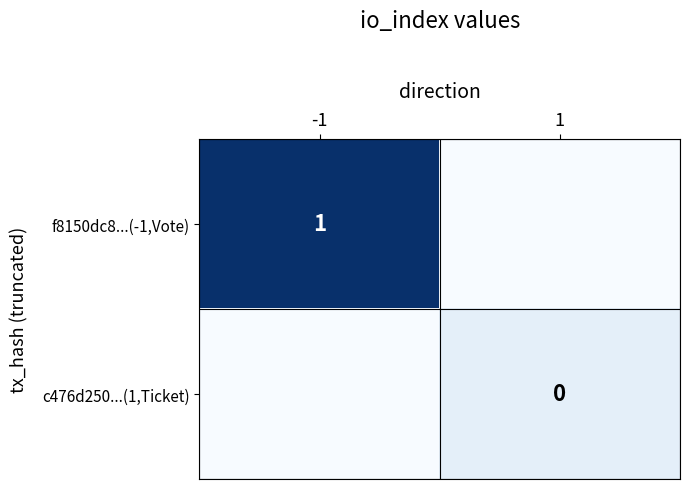

Is the value of c476d250...(1,Ticket) at 1 greater than the value of f8150dc8...(-1,Vote) at -1?

No